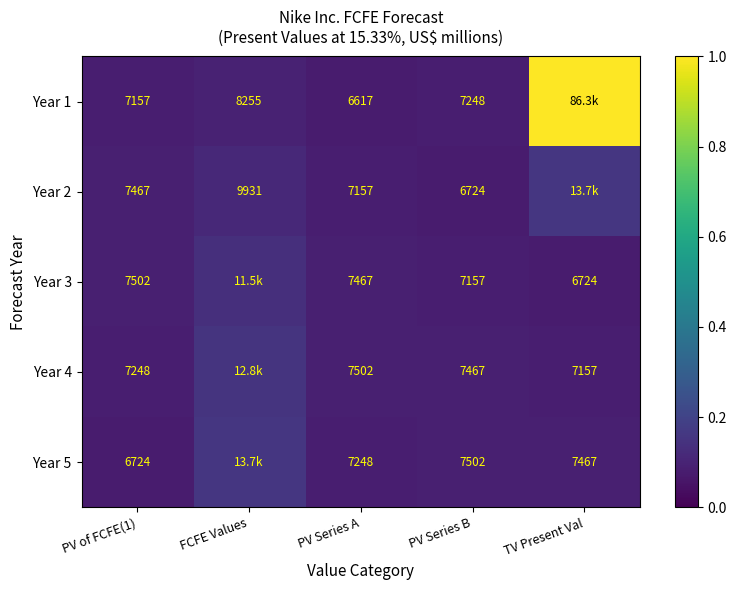

At how many categories does at least one series exceed 0?

5